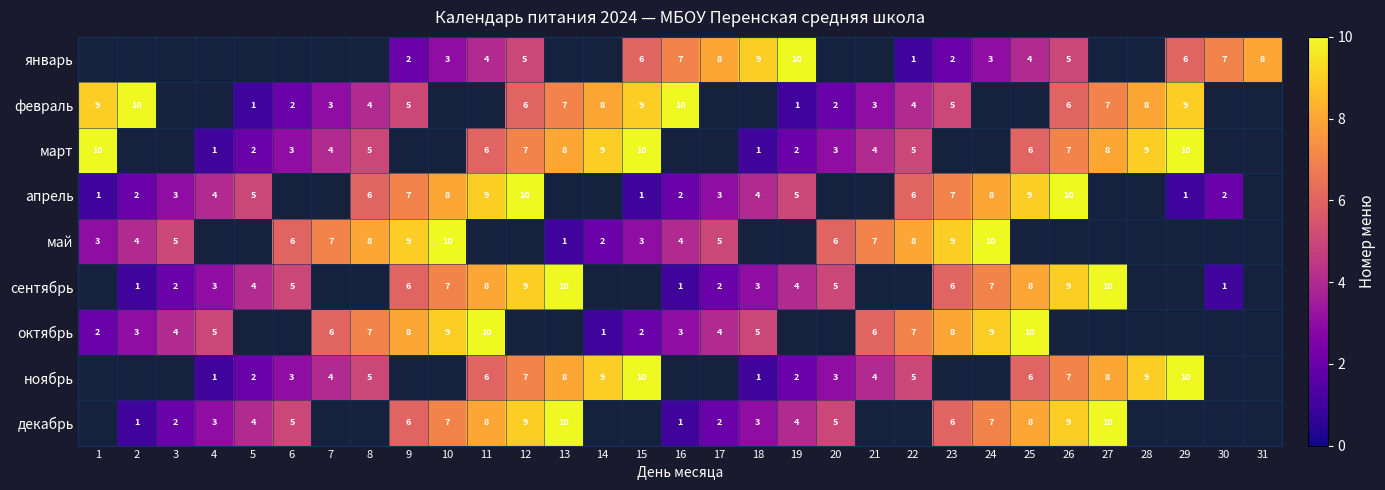

Is the value of май at 13 greater than the value of апрель at 24?

No